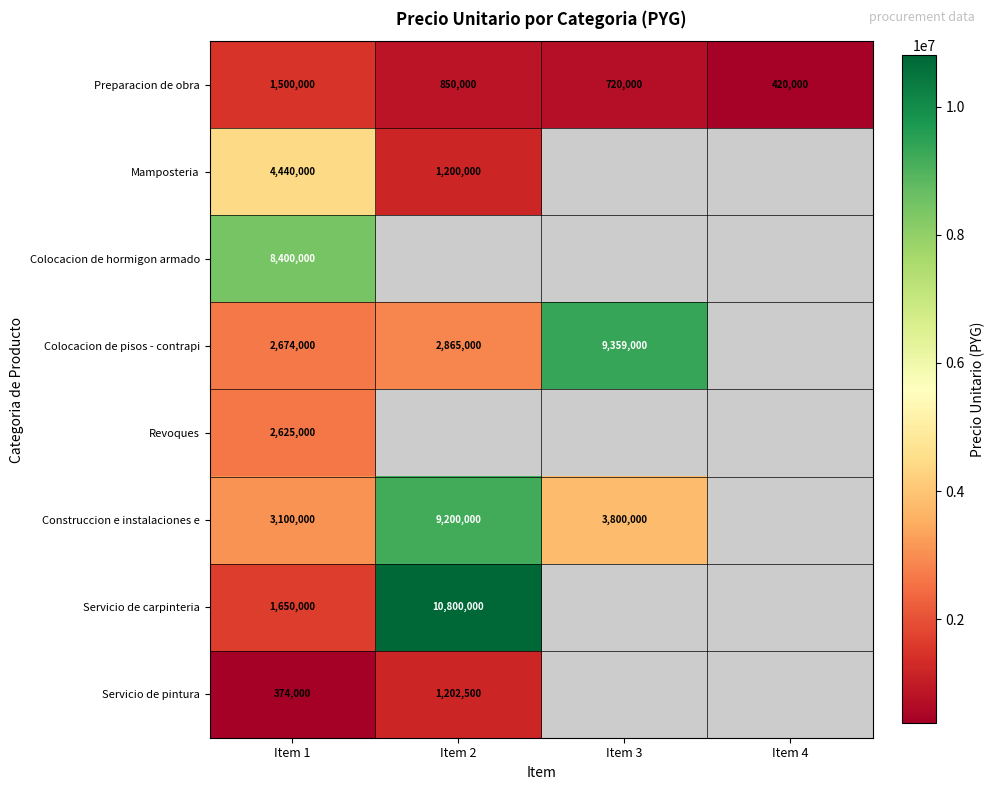

The Revoques series shows 2625000 at Item 1. True or false?

True